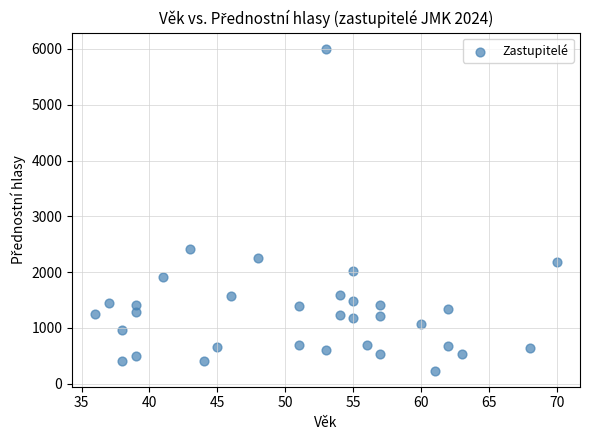

What is the range of X values (max minus min)?

34